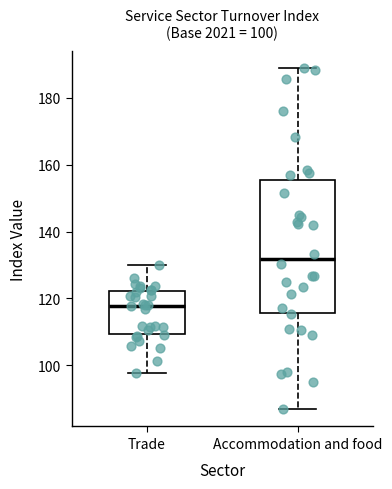

Which box has the lowest median line?

Trade